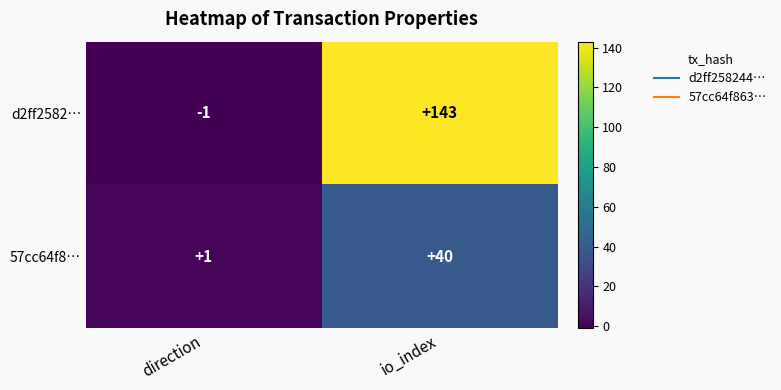

Which category has the highest value across all series?

io_index